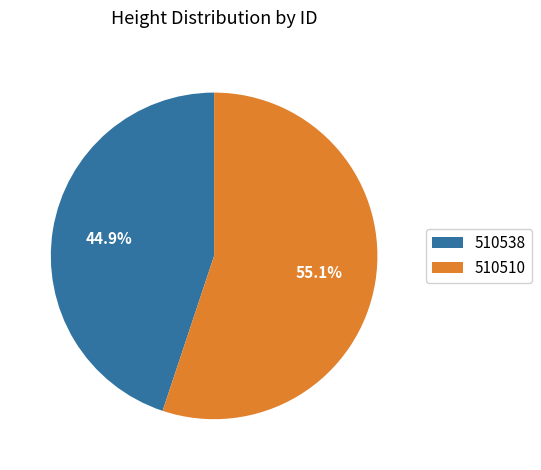

To the nearest percent, what is the difference between the largest and smallest slice percentages?

10%